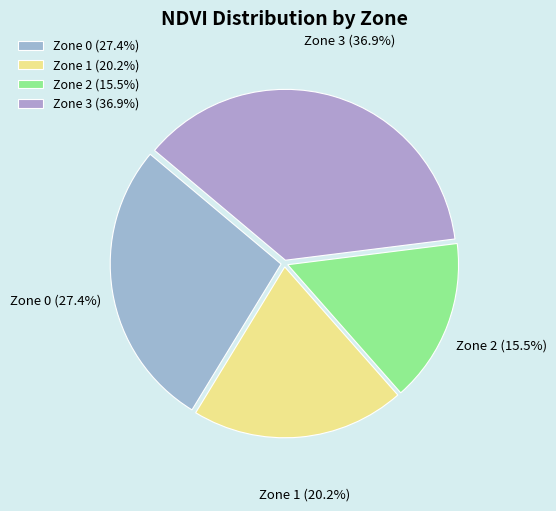

Combined, do Zone 2 and Zone 0 account for over 50%?

No